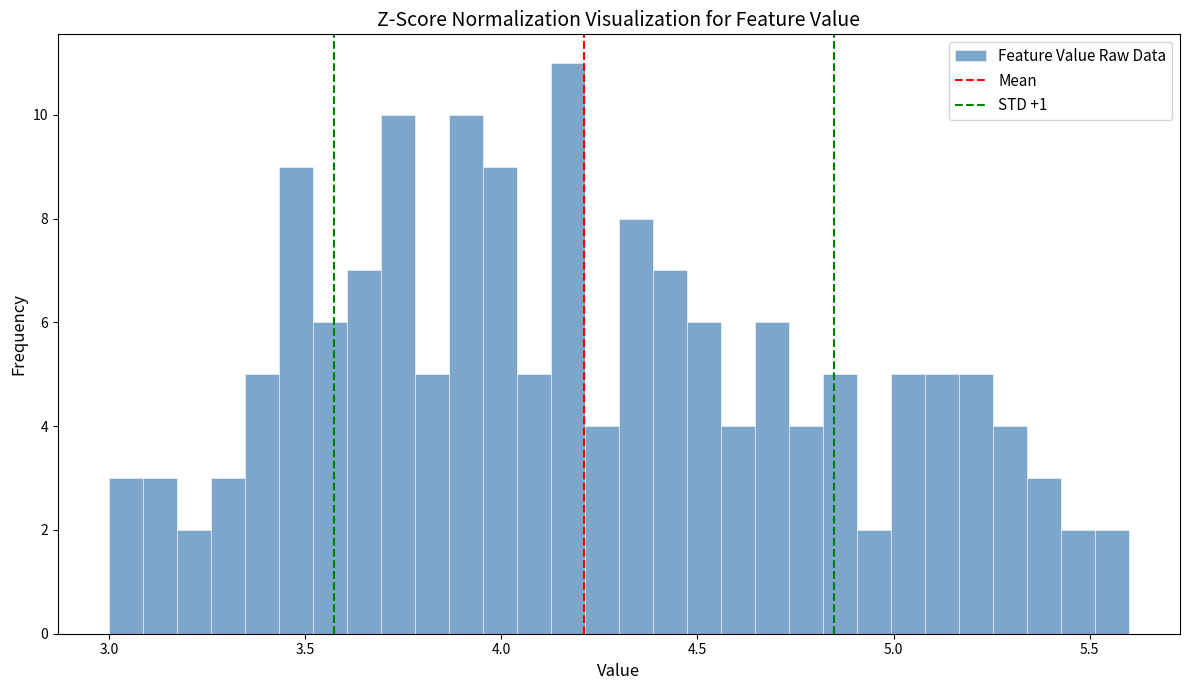

Read against the x-axis, roughly where is the centre of the tallest bar?

4.15